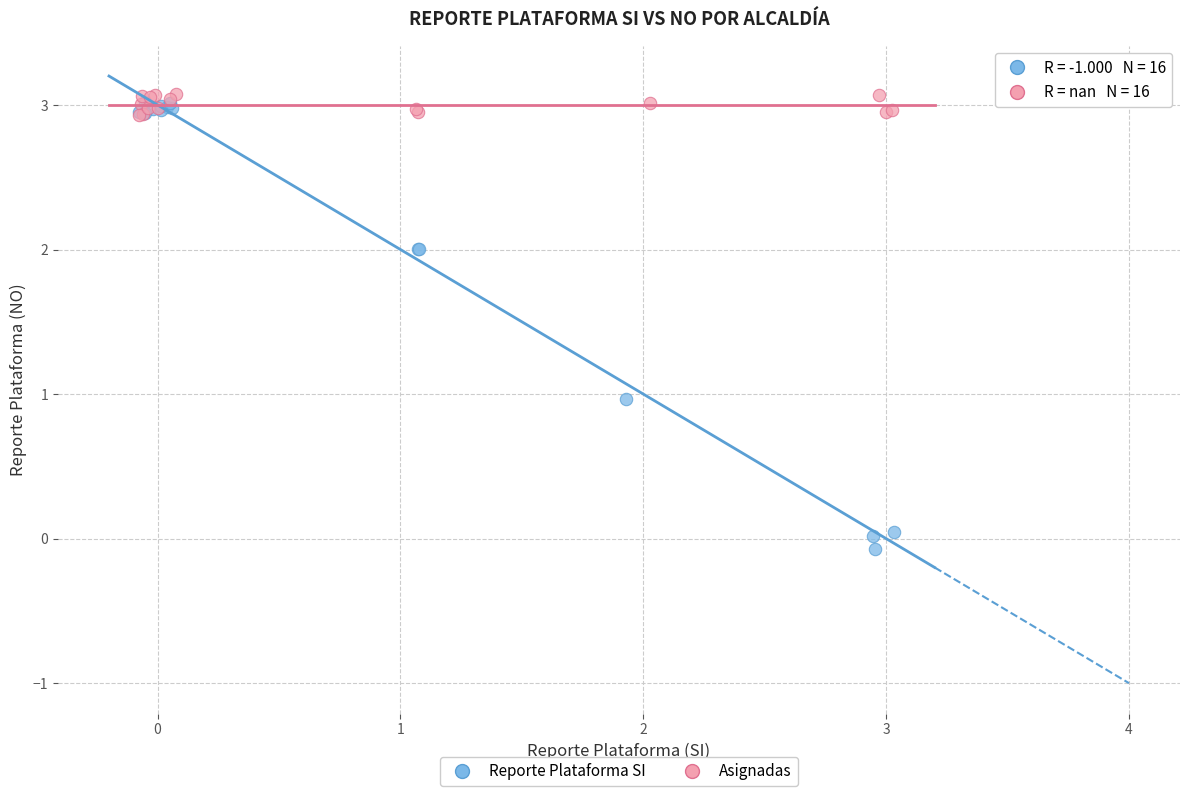

Which series reaches the minimum Y coordinate?

Reporte Plataforma SI